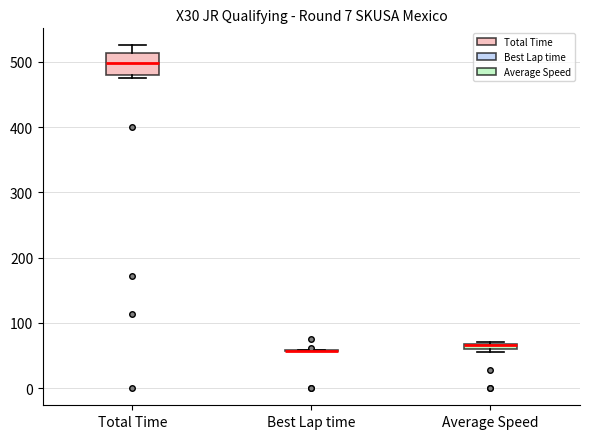

Which box is the tallest, from its lower edge to its upper edge?

Total Time